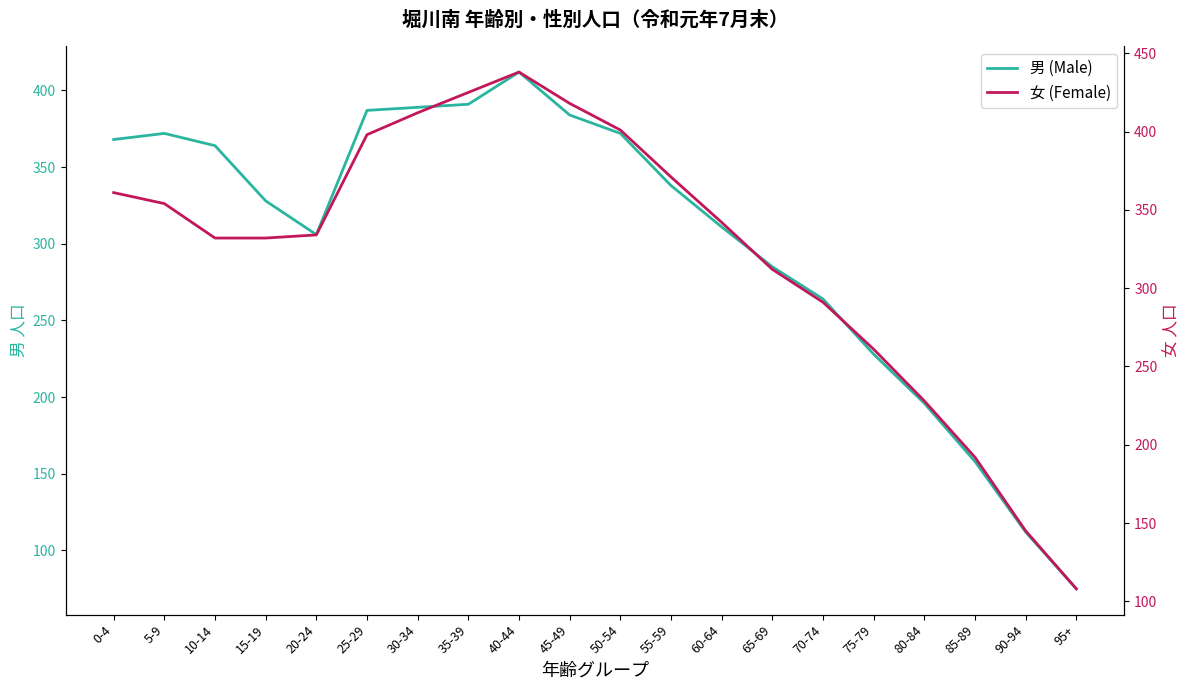

Reading left to right, list all the values displayed in this chart.

男 (Male): 368	372	364	328	306	387	389	391	412	384	372	338	311	285	264	228	196	158	112	75
女 (Female): 361	354	332	332	334	398	412	425	438	418	401	371	342	312	291	261	228	192	145	108